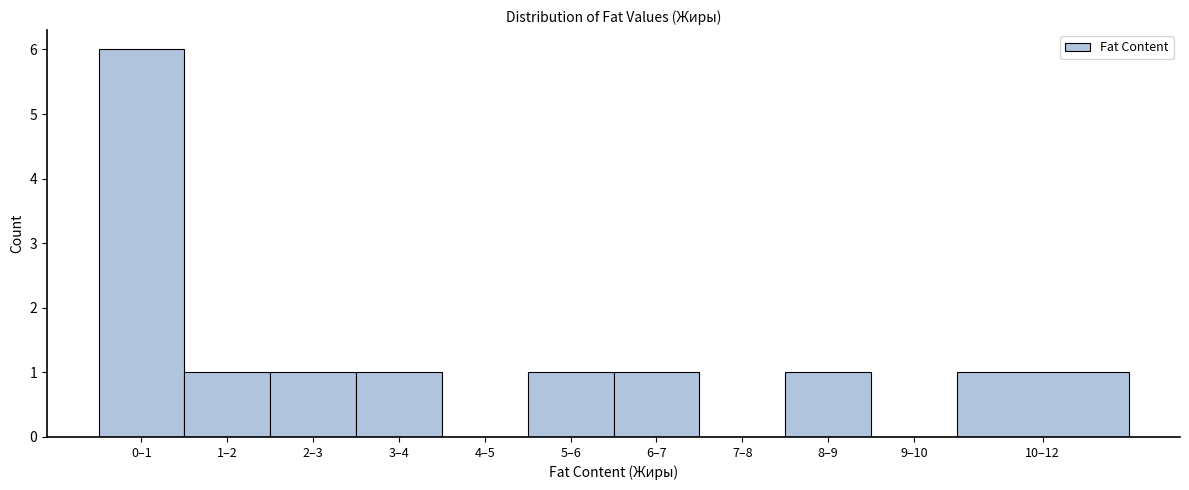

Reading left to right, transcribe all the data shown in this chart.

0–1=6	1–2=1	2–3=1	3–4=1	4–5=0	5–6=1	6–7=1	7–8=0	8–9=1	9–10=0	10–12=1